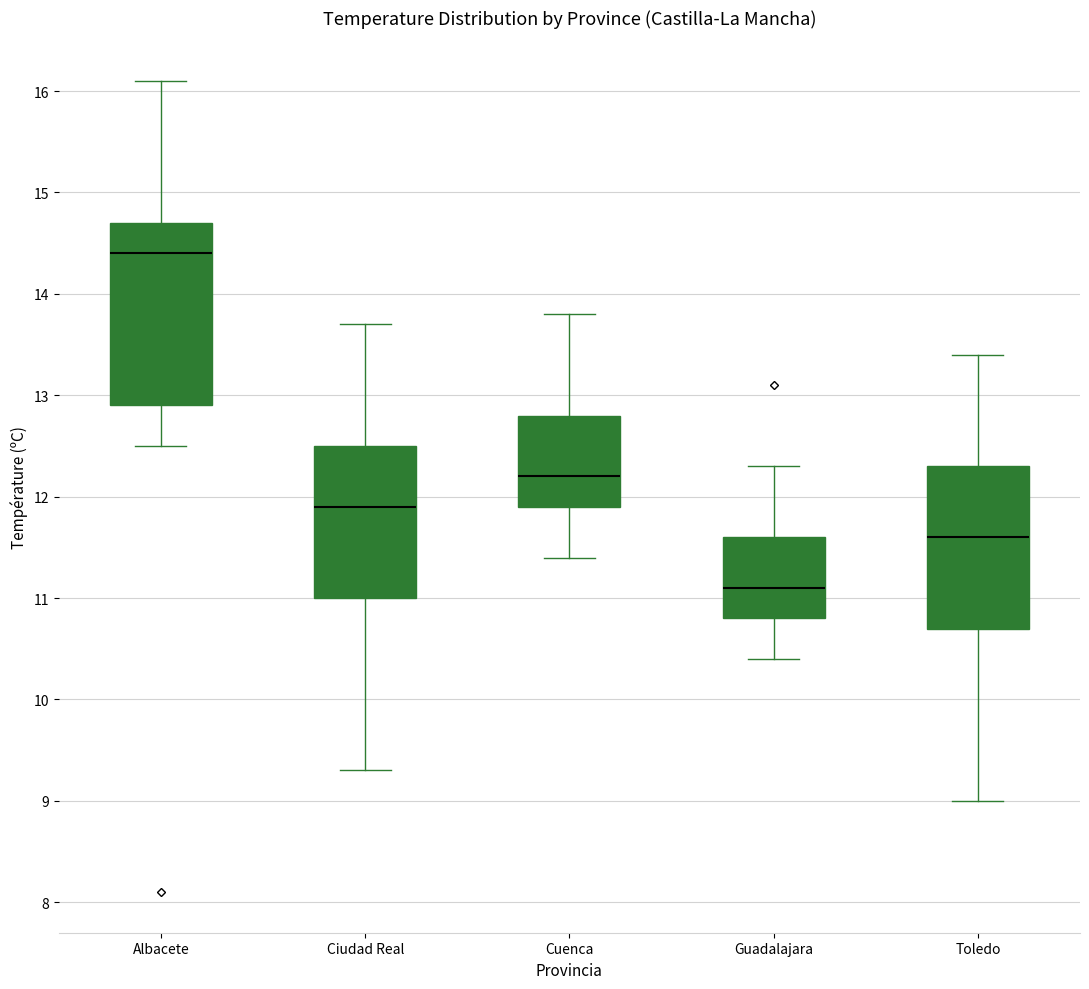

Which box is the tallest, from its lower edge to its upper edge?

Albacete